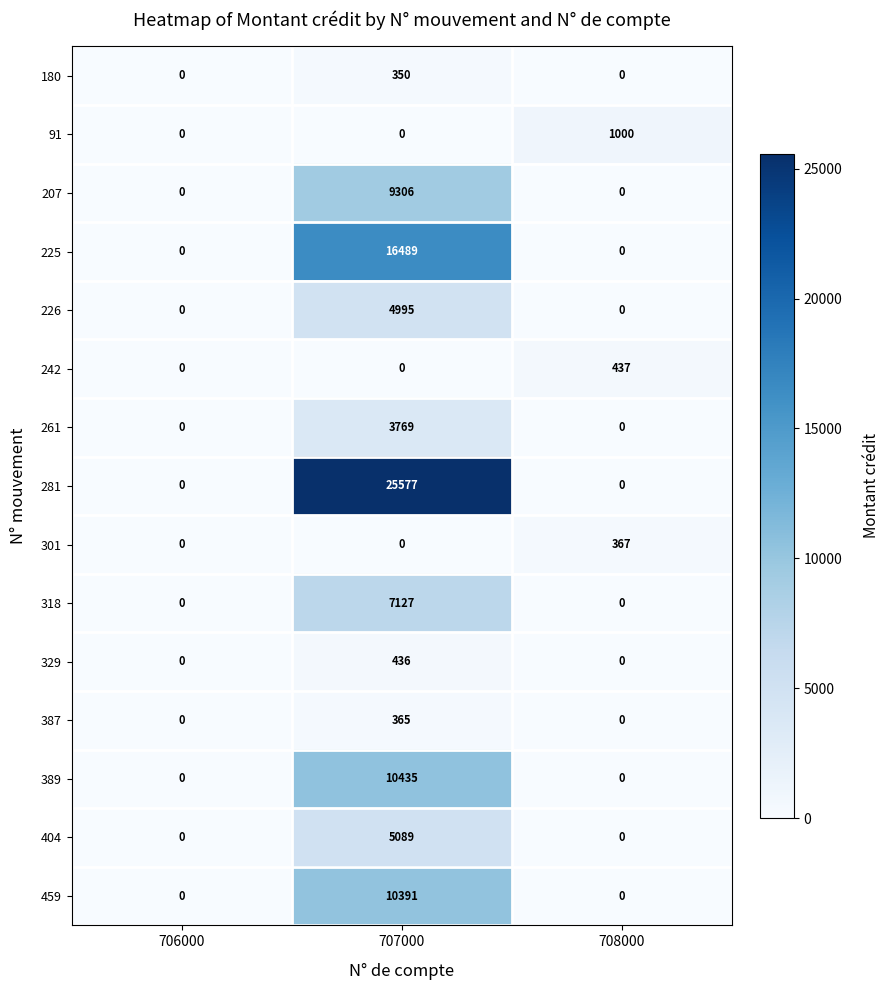

How many 459 values are between 0 and 10391?

3